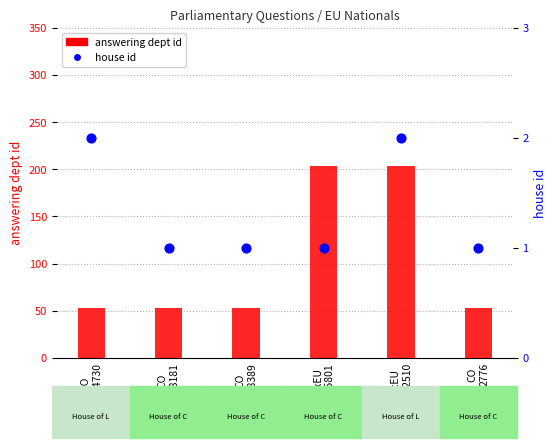

Which series contains the lowest Y value?

house id